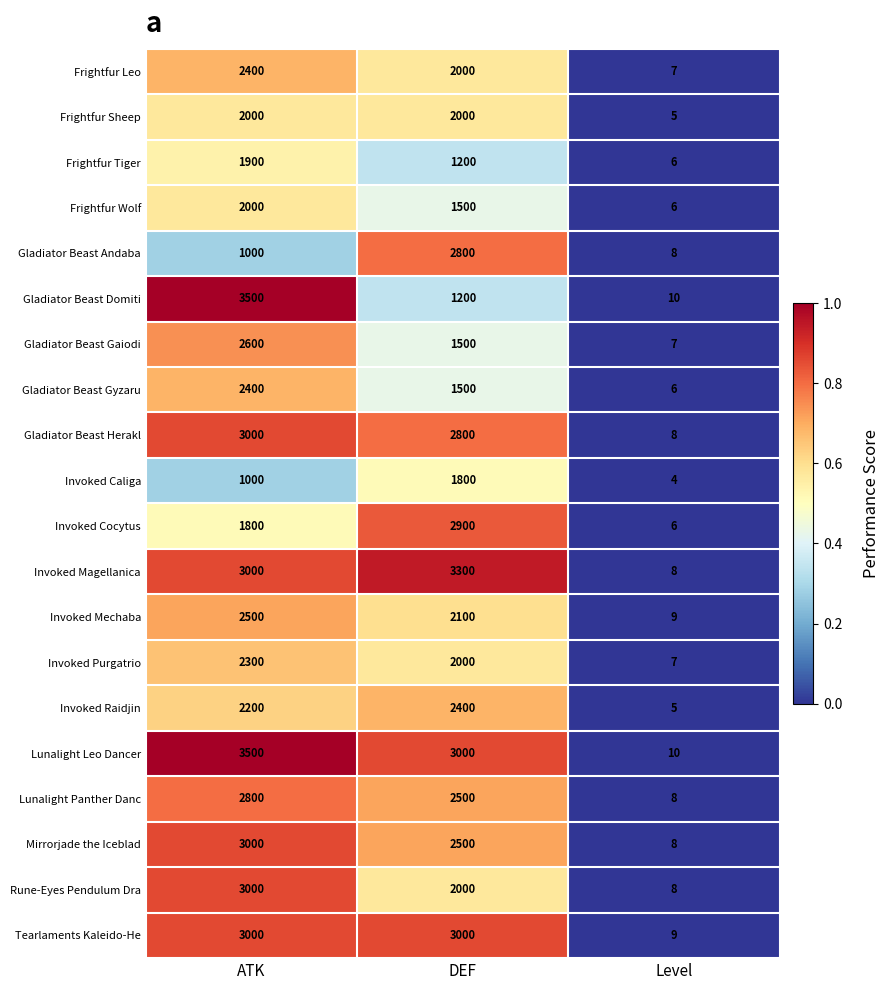

Count the number of data series in this chart.

20